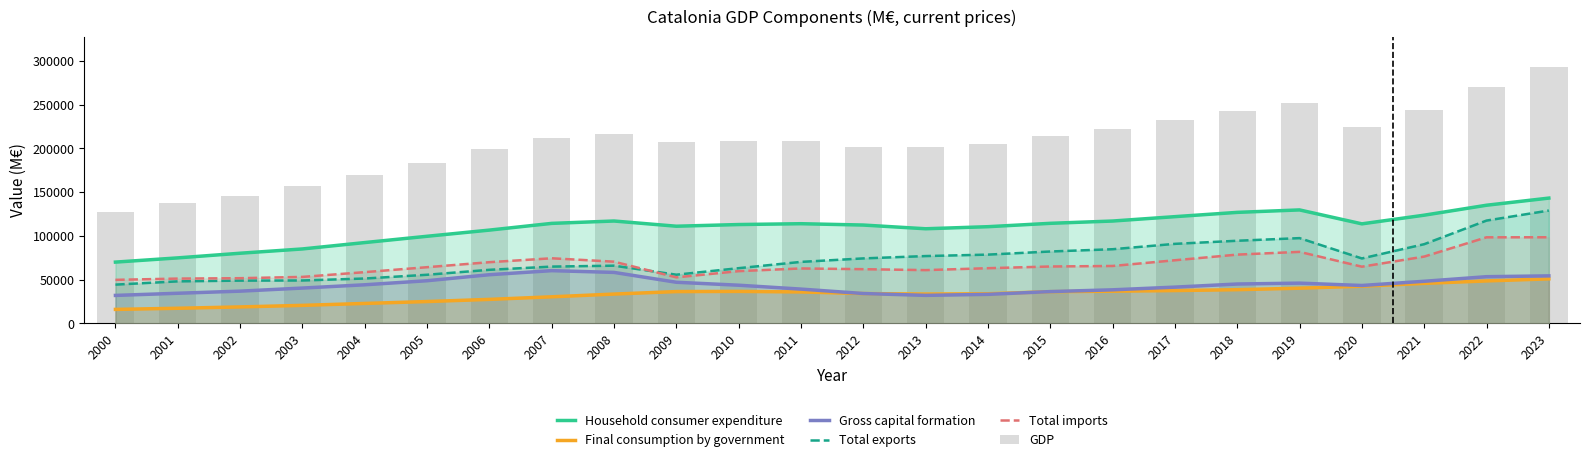

Between 2009 and 2004, which is larger?

2009